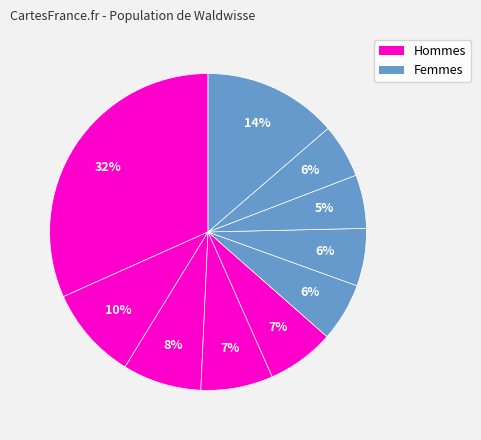

How many slices are in this pie chart?

10